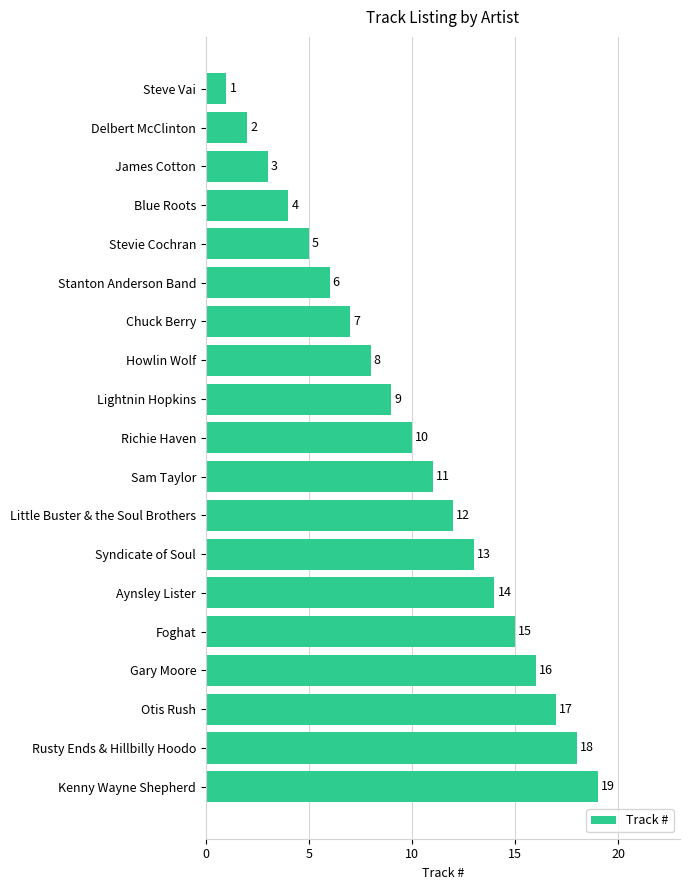

Does the chart contain any negative values?

No